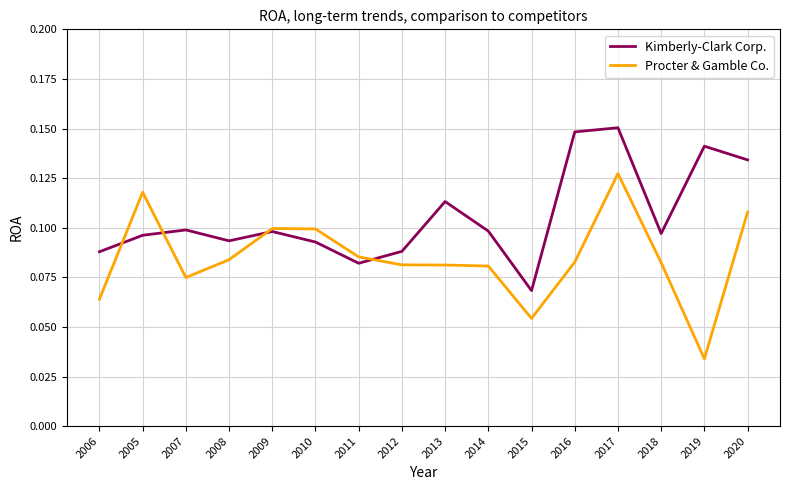

Rank the series at 2018 from highest to lowest value.

Kimberly-Clark Corp., Procter & Gamble Co.